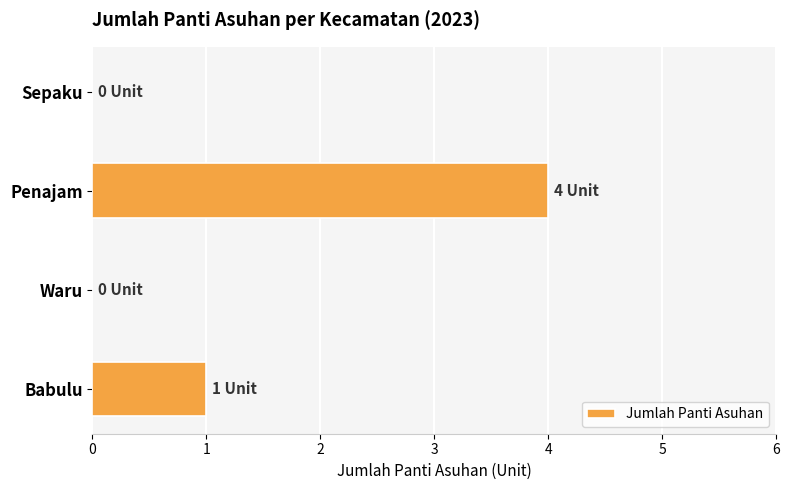

Reading bottom to top, list all the values displayed in this chart.

Babulu=1	Waru=0	Penajam=4	Sepaku=0